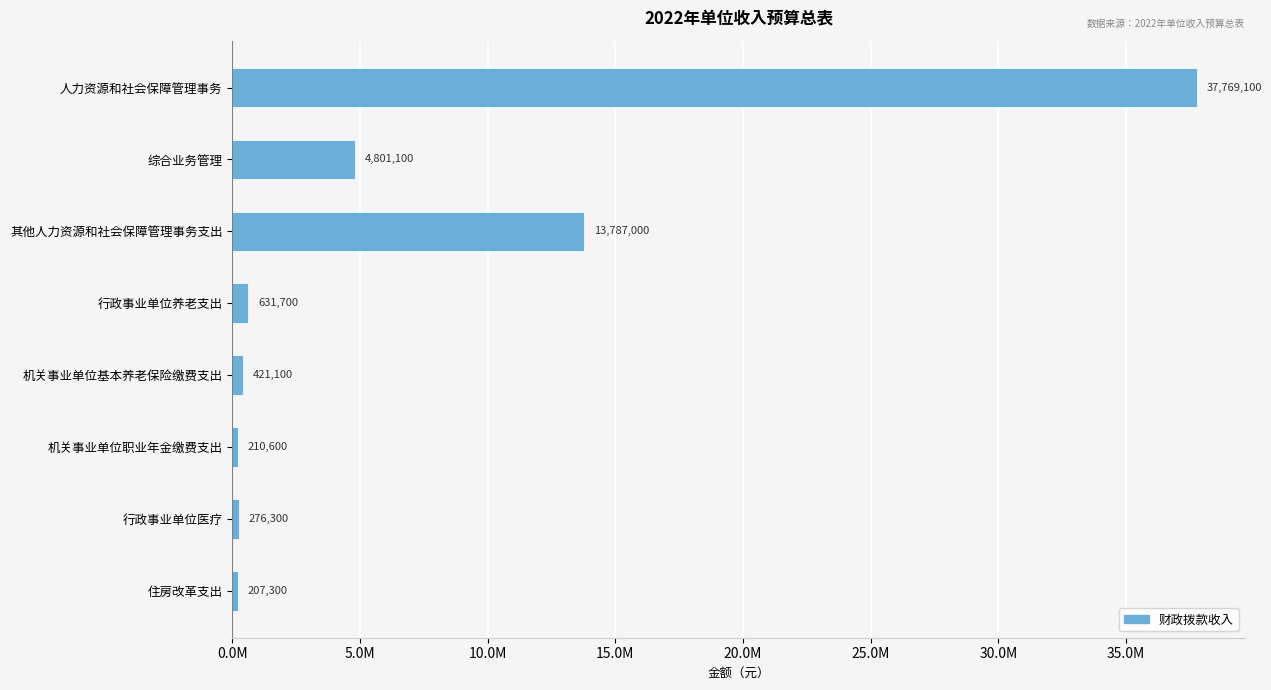

Are the bars horizontal?

Yes